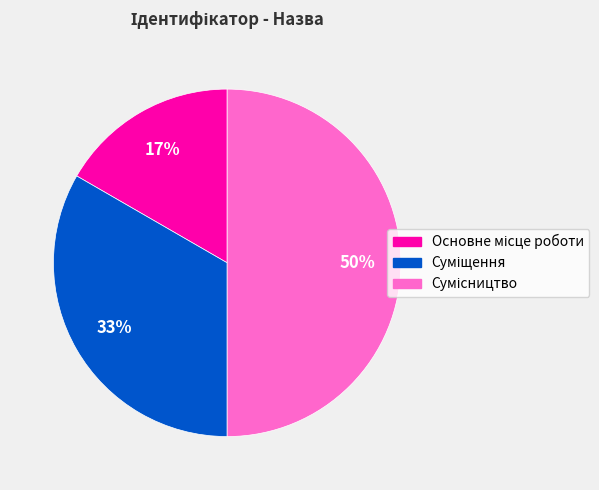

To the nearest percent, what is the average slice percentage?

33%